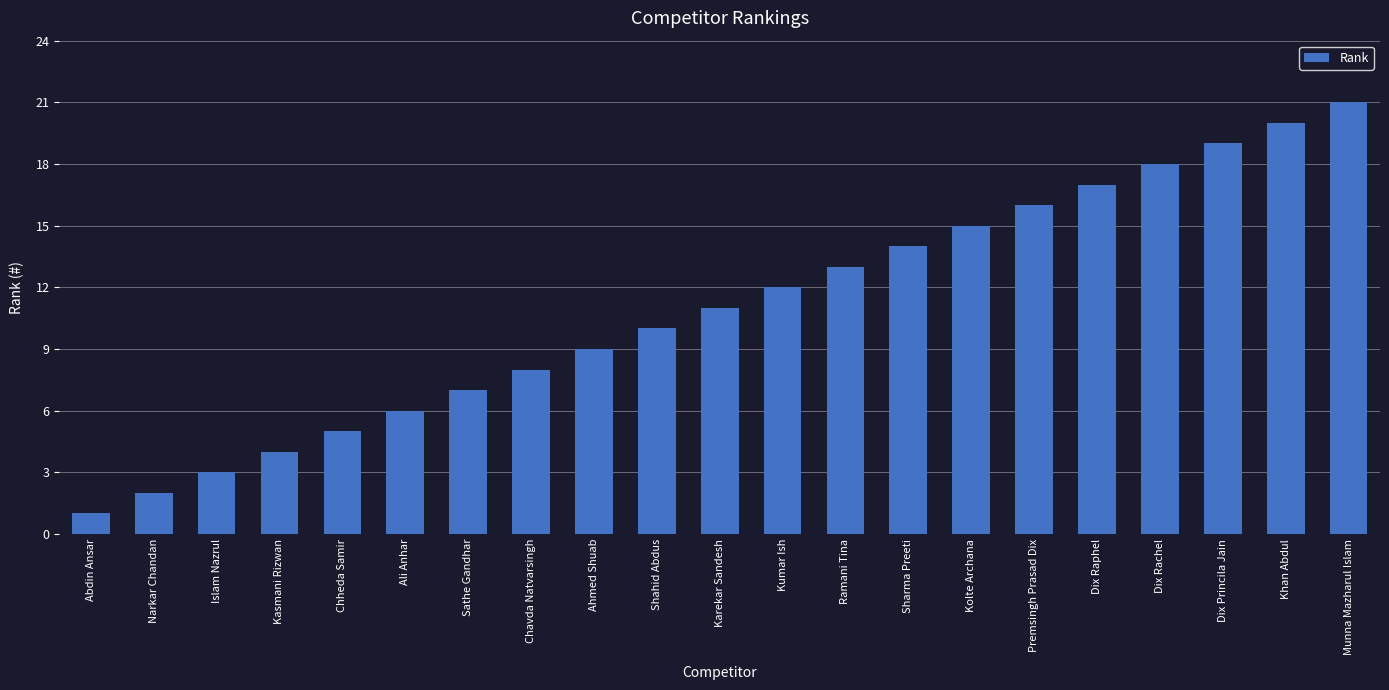

Reading left to right, extract all data points from this chart.

Abdin Ansar=1	Narkar Chandan=2	Islam Nazrul=3	Kasmani Rizwan=4	Chheda Samir=5	Ali Anhar=6	Sathe Gandhar=7	Chavda Natvarsingh=8	Ahmed Shuab=9	Shahid Abdus=10	Karekar Sandesh=11	Kumar Ish=12	Ramani Tina=13	Sharma Preeti=14	Kolte Archana=15	Premsingh Prasad Dix=16	Dix Raphel=17	Dix Rachel=18	Dix Princila Jain=19	Khan Abdul=20	Munna Mazharul Islam=21